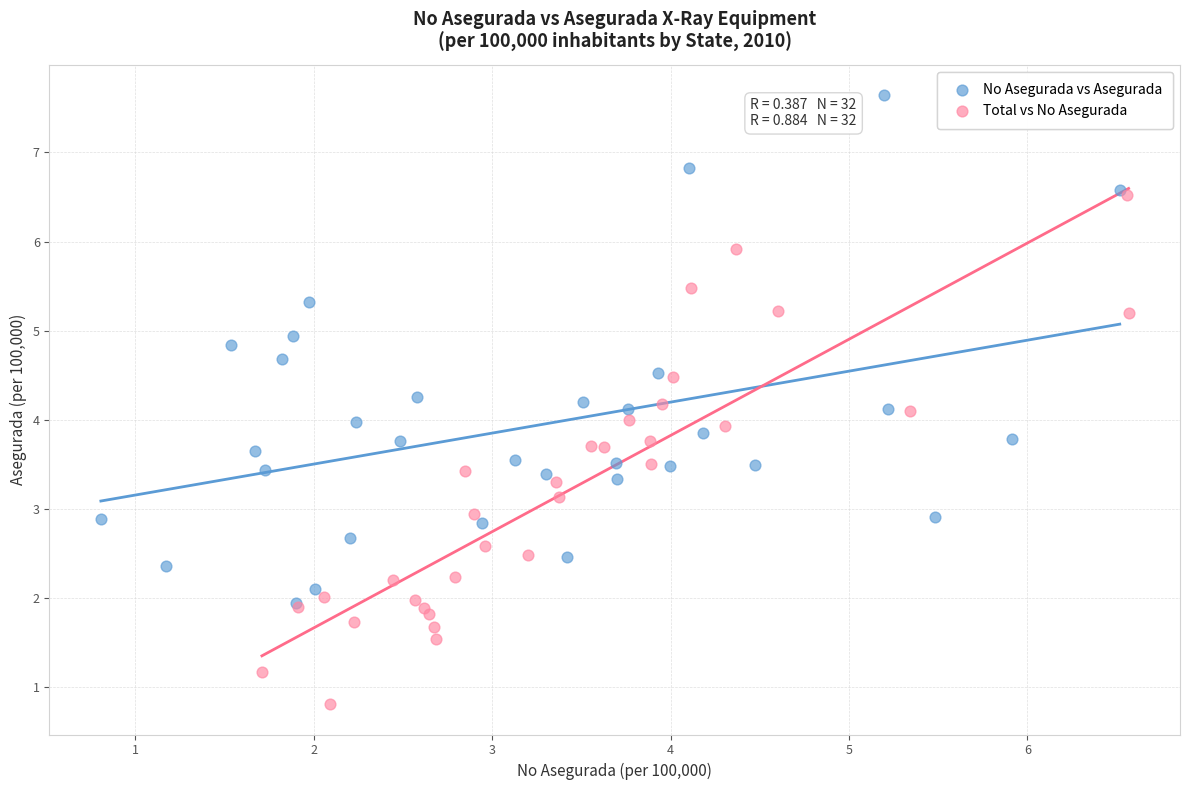

Which series contains the lowest Y value?

Total vs No Asegurada